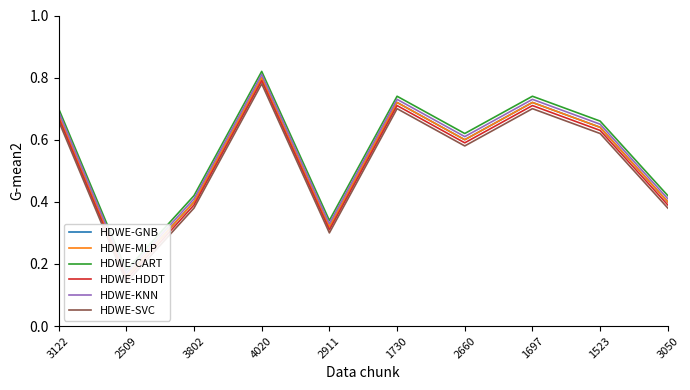

Where is the first local maximum for HDWE-SVC?

4020